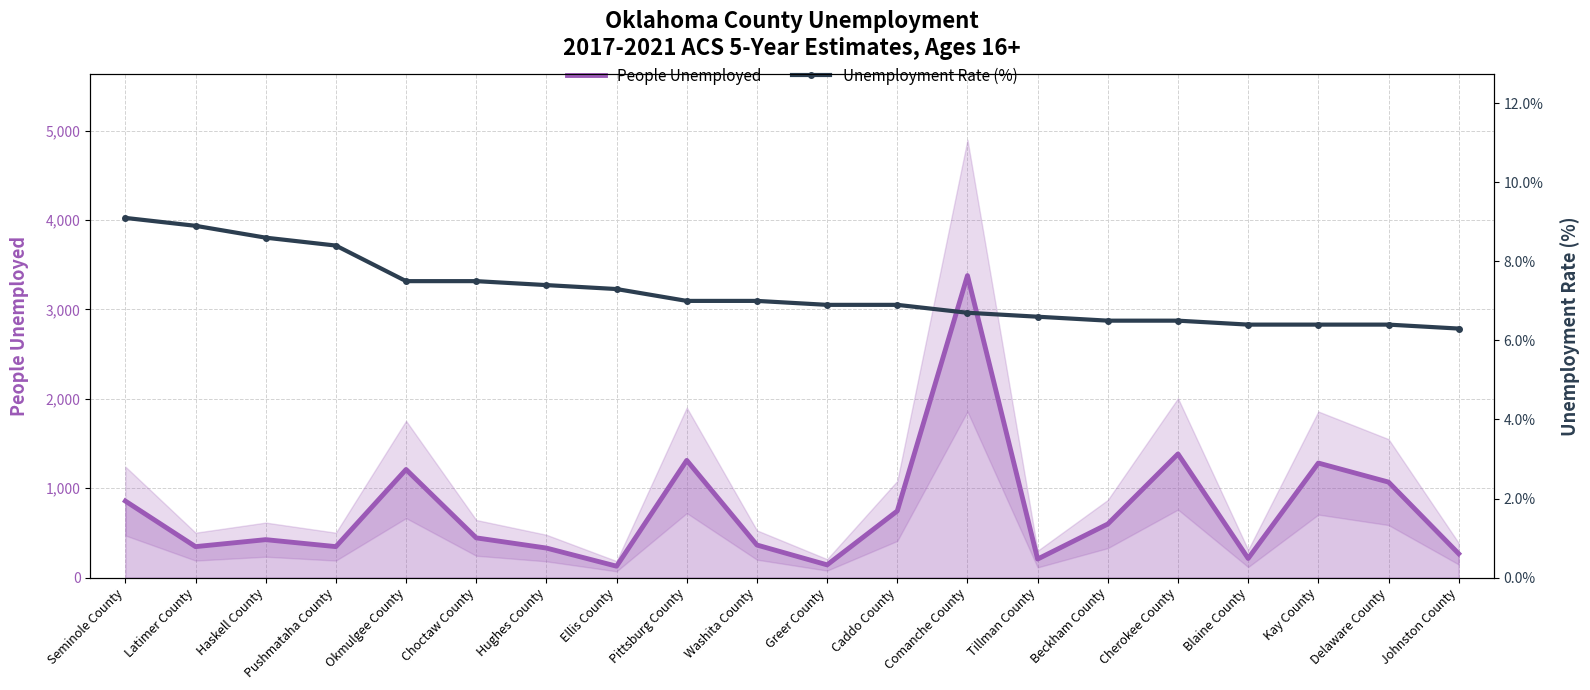

What is the total value across all series at Pittsburg County?

1318.0